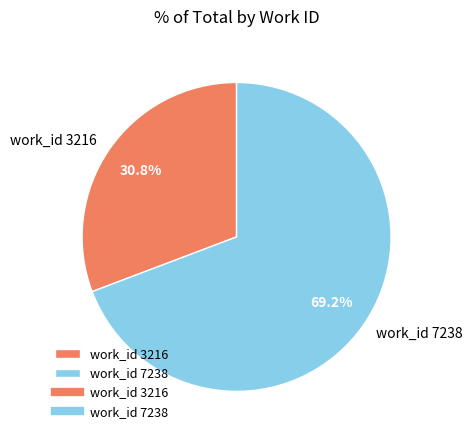

Approximately how many times larger is the value at work_id 3216 compared to work_id 7238?

0.4